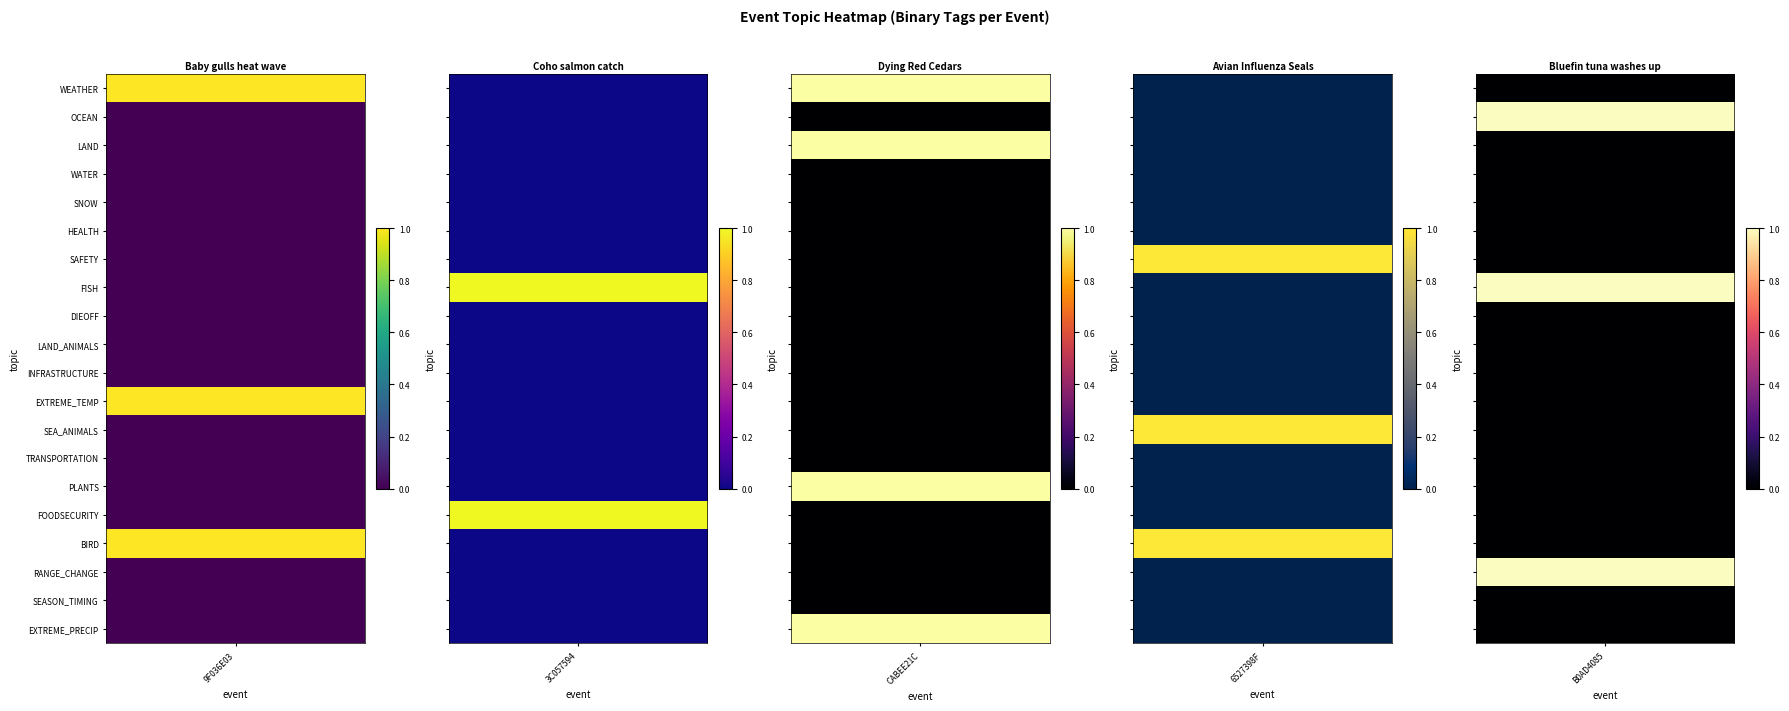

Reading left to right, list all the values displayed in this chart.

9F036E03: 1	0	0	0	0	0	0	0	0	0	0	1	0	0	0	0	1	0	0	0
3C057594: 0	0	0	0	0	0	0	1	0	0	0	0	0	0	0	1	0	0	0	0
CABEE21C: 1	0	1	0	0	0	0	0	0	0	0	0	0	0	1	0	0	0	0	1
6527398F: 0	0	0	0	0	0	1	0	0	0	0	0	1	0	0	0	1	0	0	0
B0AD4085: 0	1	0	0	0	0	0	1	0	0	0	0	0	0	0	0	0	1	0	0